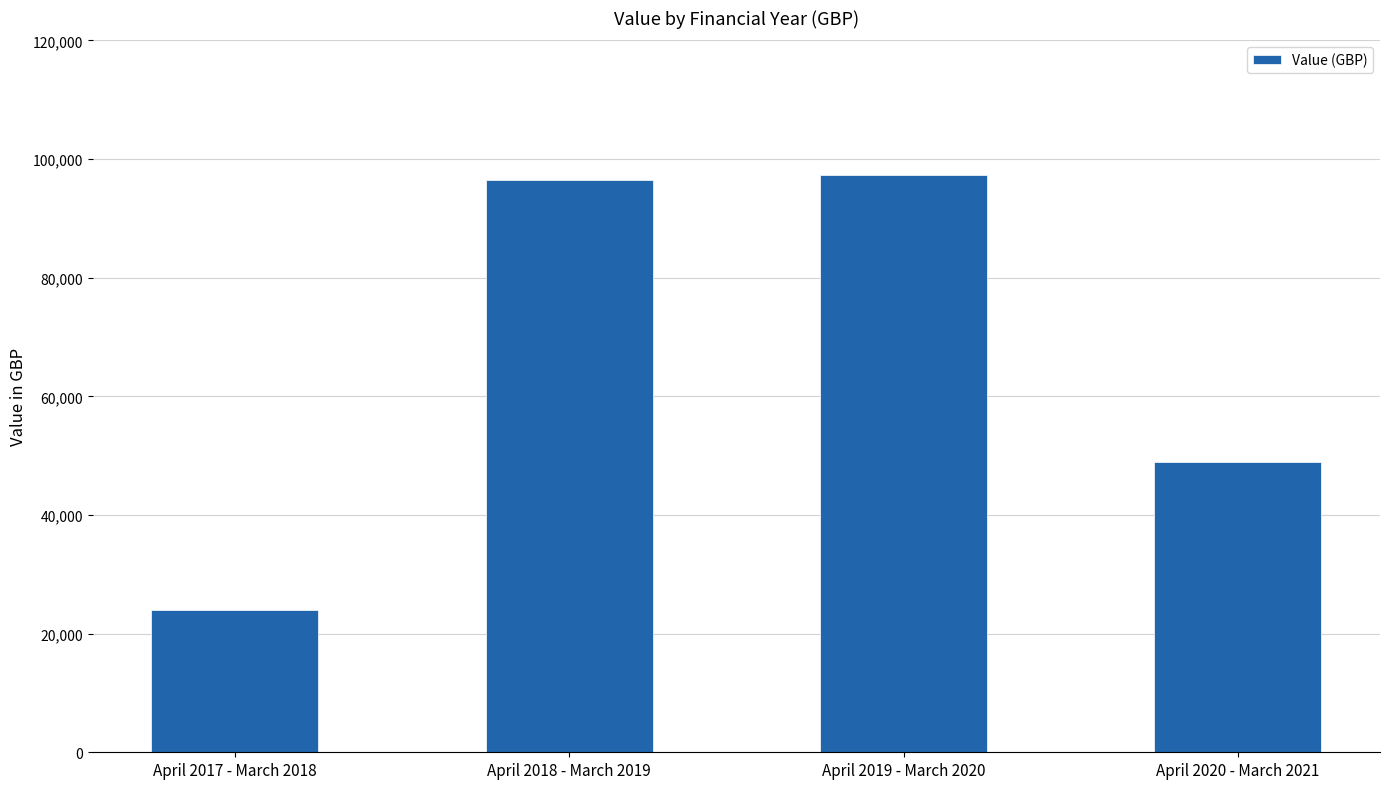

At which label does the data first exceed 96442?

April 2018 - March 2019